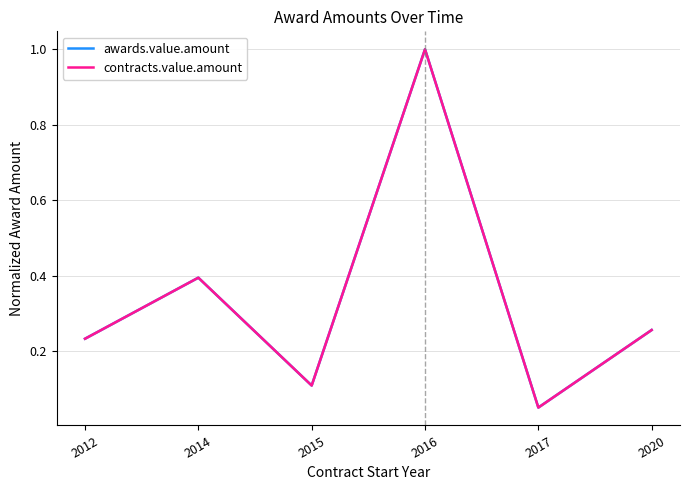

True or false: awards.value.amount and contracts.value.amount intersect in this chart.

False